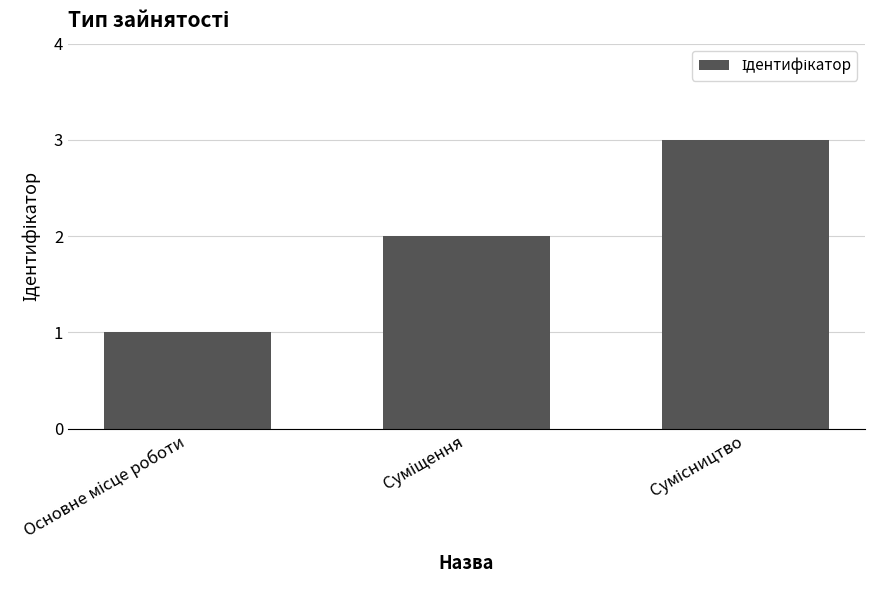

Count the number of data series in this chart.

1